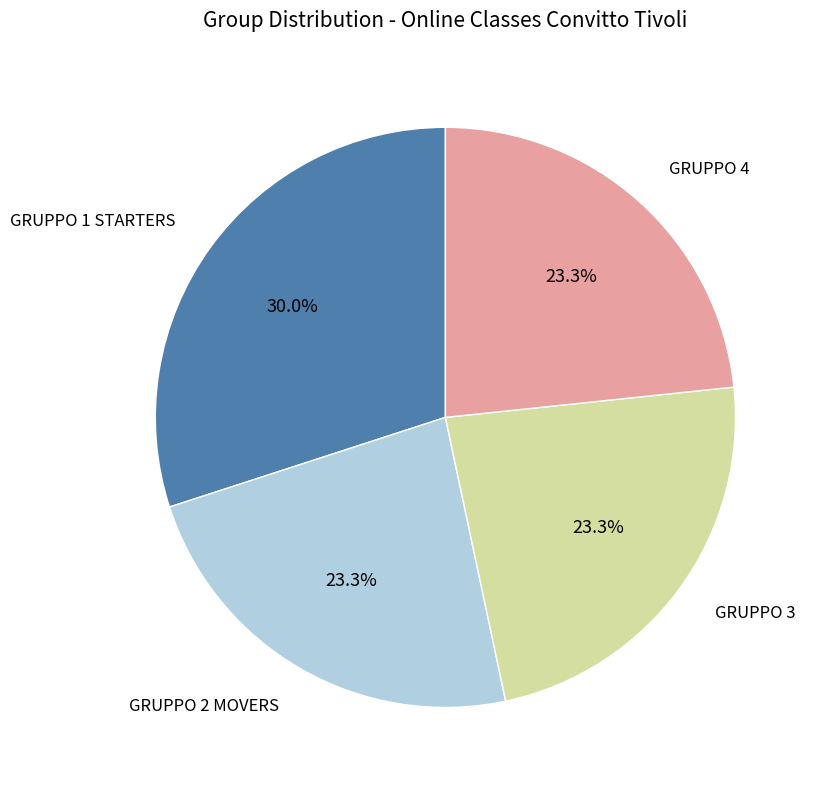

Does any single category account for the majority?

No